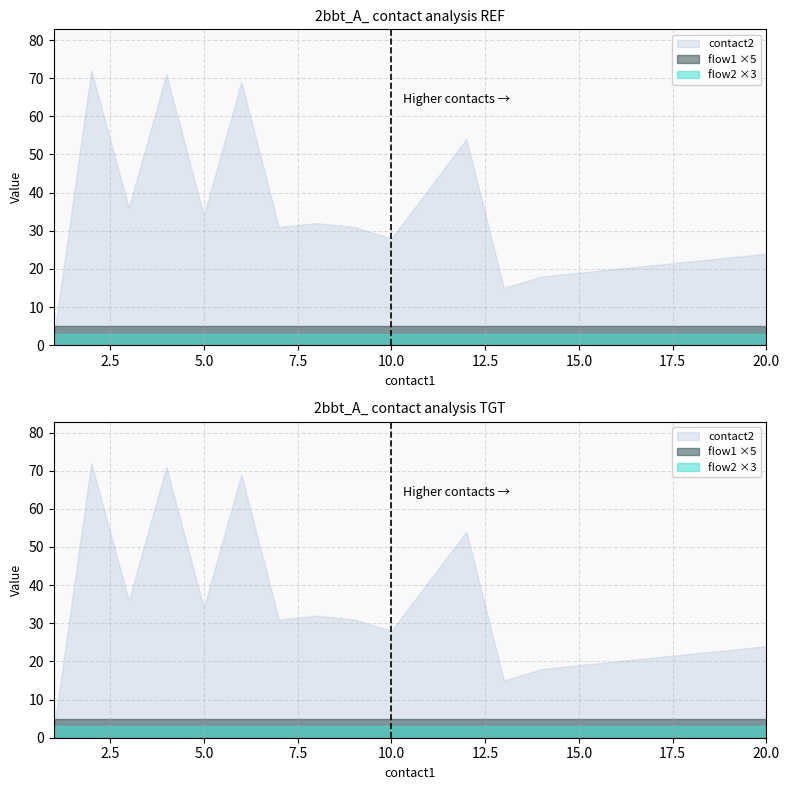

True or false: flow2 has a value of 0 at 14.

False